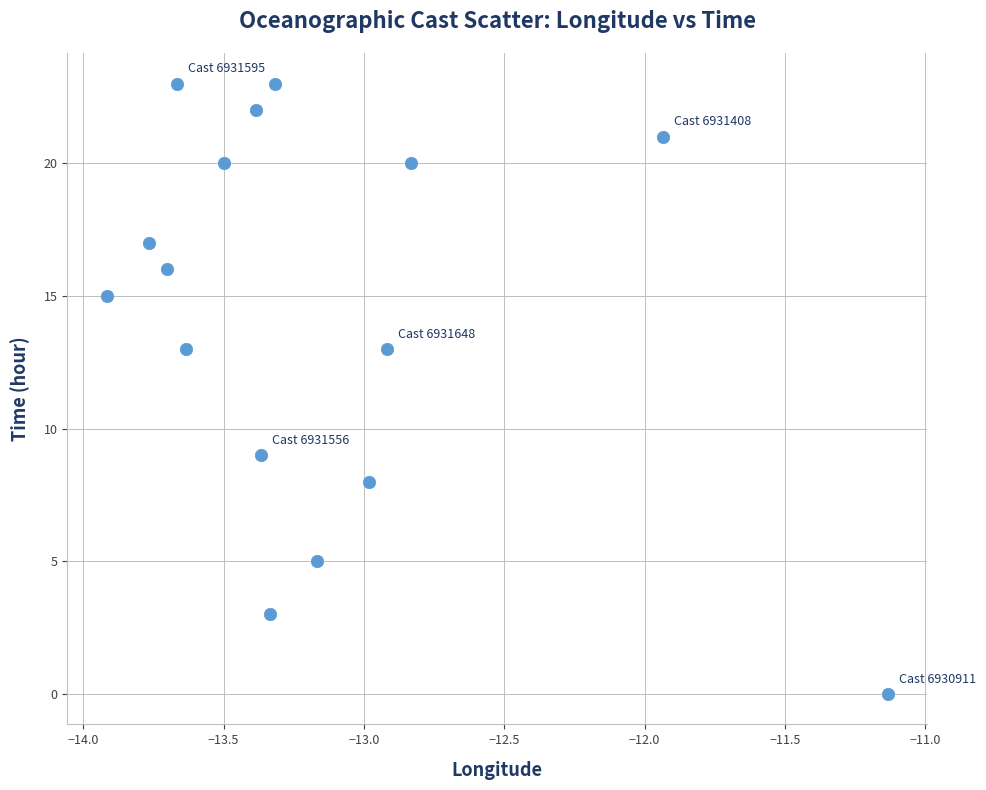

What is the range of Y values (max minus min)?

23